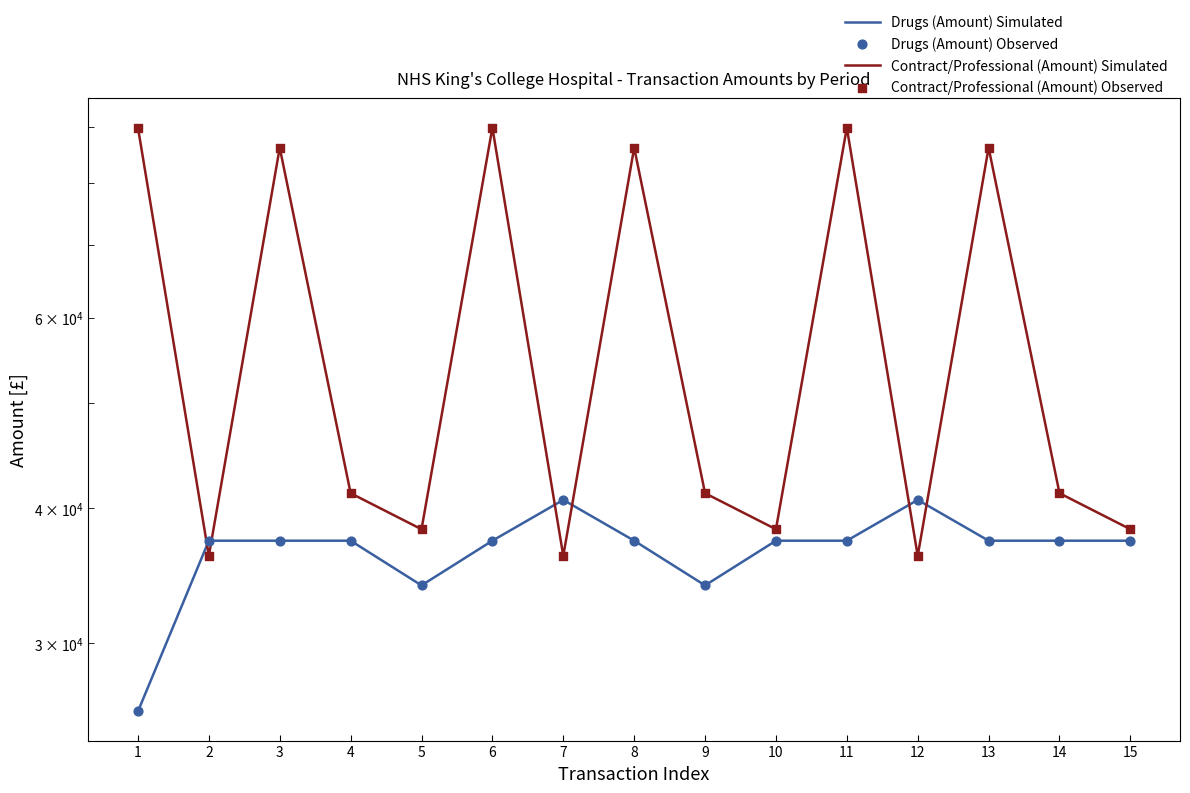

At how many categories does at least one series exceed 80515?

6